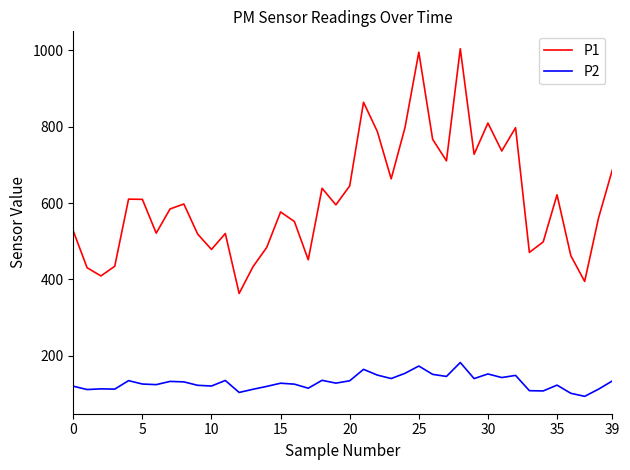

True or false: P1 and P2 intersect in this chart.

False